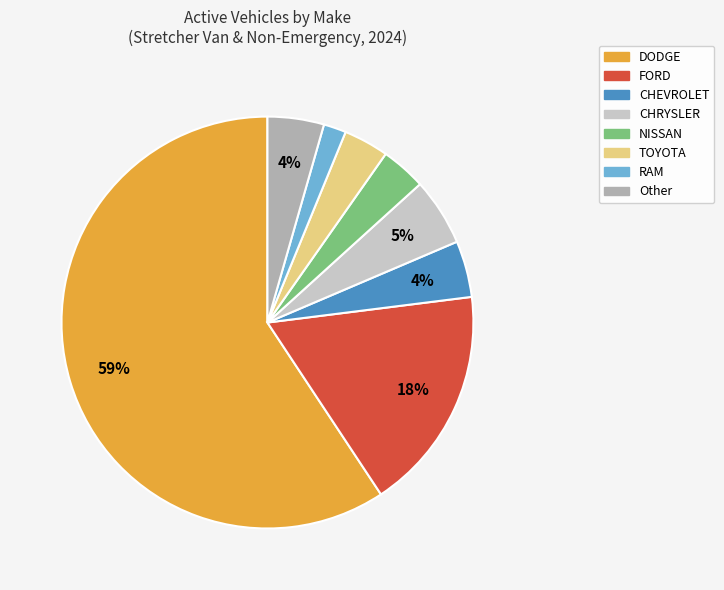

Do Other and FORD together represent more than half of the pie?

No